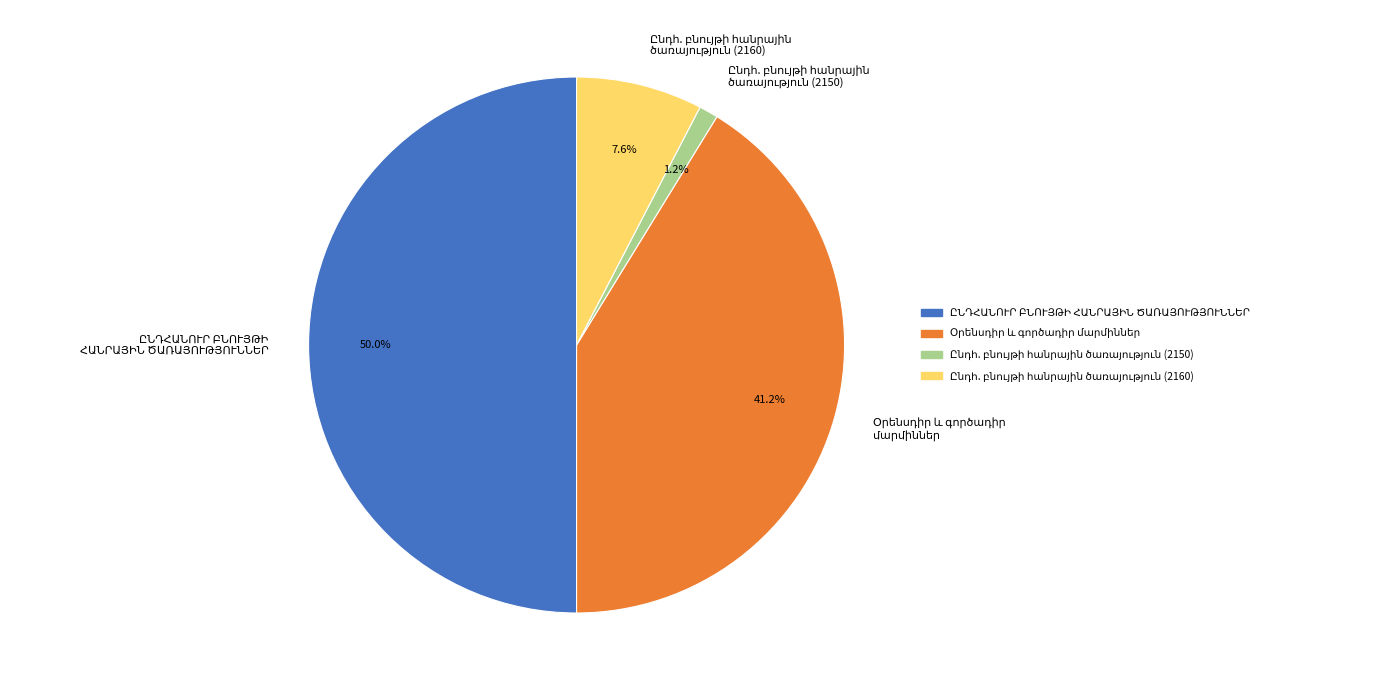

How many slices are in this pie chart?

4